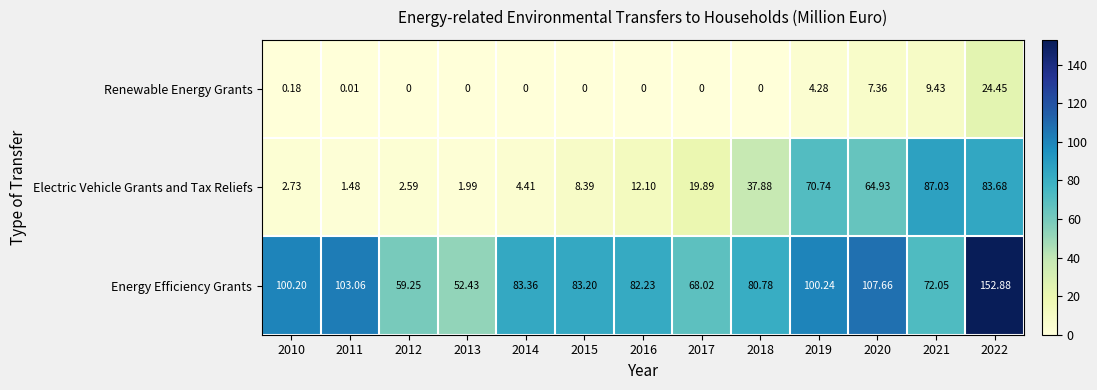

Which series has the largest total across all categories?

Energy Efficiency Grants